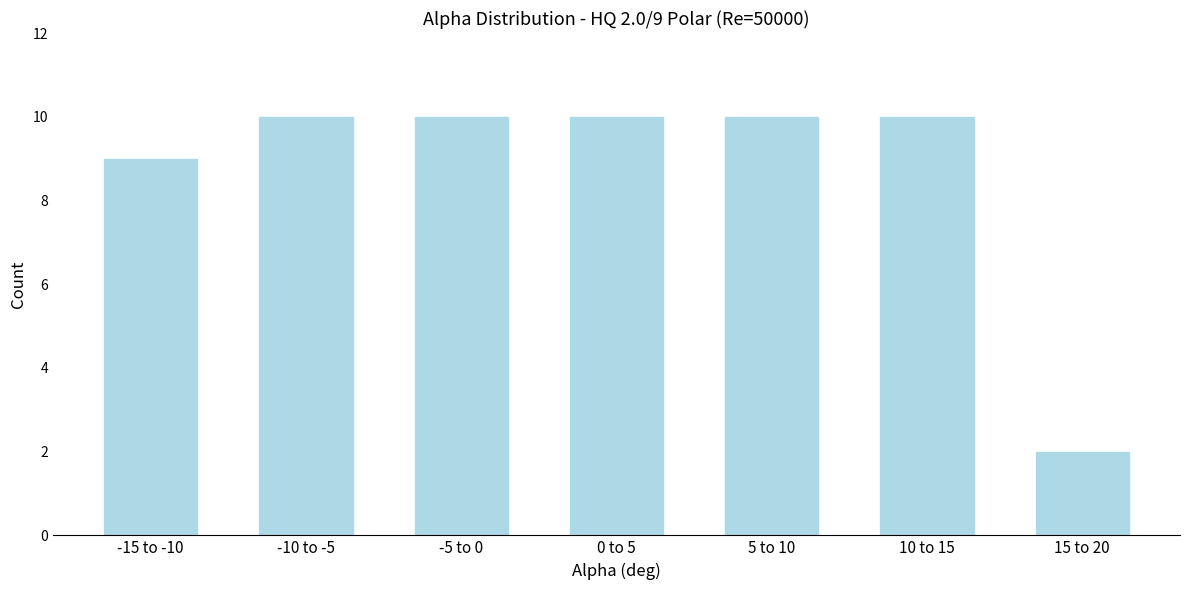

Reading right to left, transcribe all the data shown in this chart.

15 to 20=2	10 to 15=10	5 to 10=10	0 to 5=10	-5 to 0=10	-10 to -5=10	-15 to -10=9